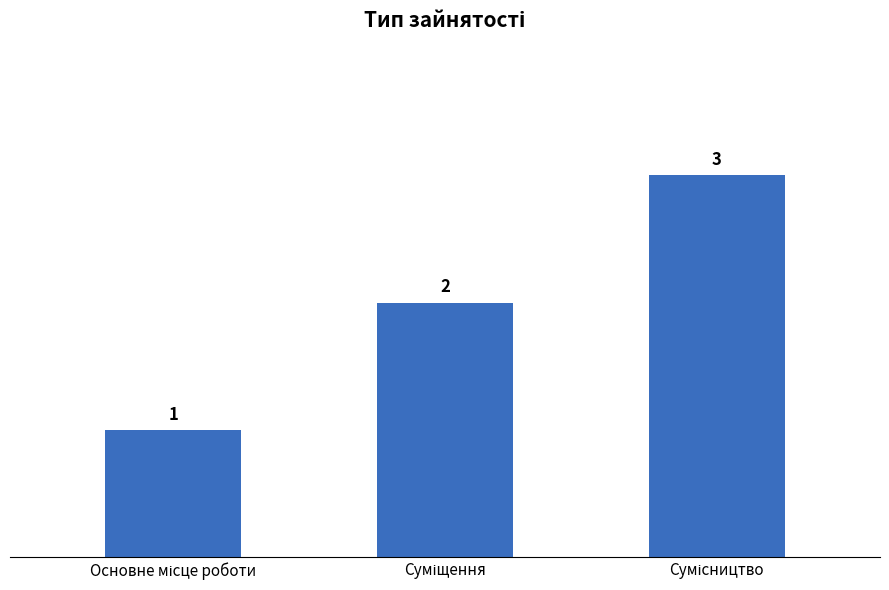

What is the value of the 2nd bar from the left?

2